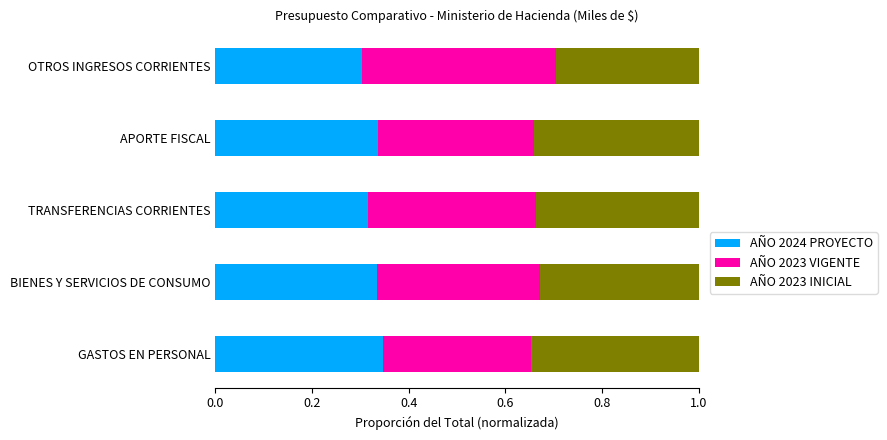

The value of AÑO 2024 PROYECTO at OTROS INGRESOS CORRIENTES is 0.5. True or false?

False